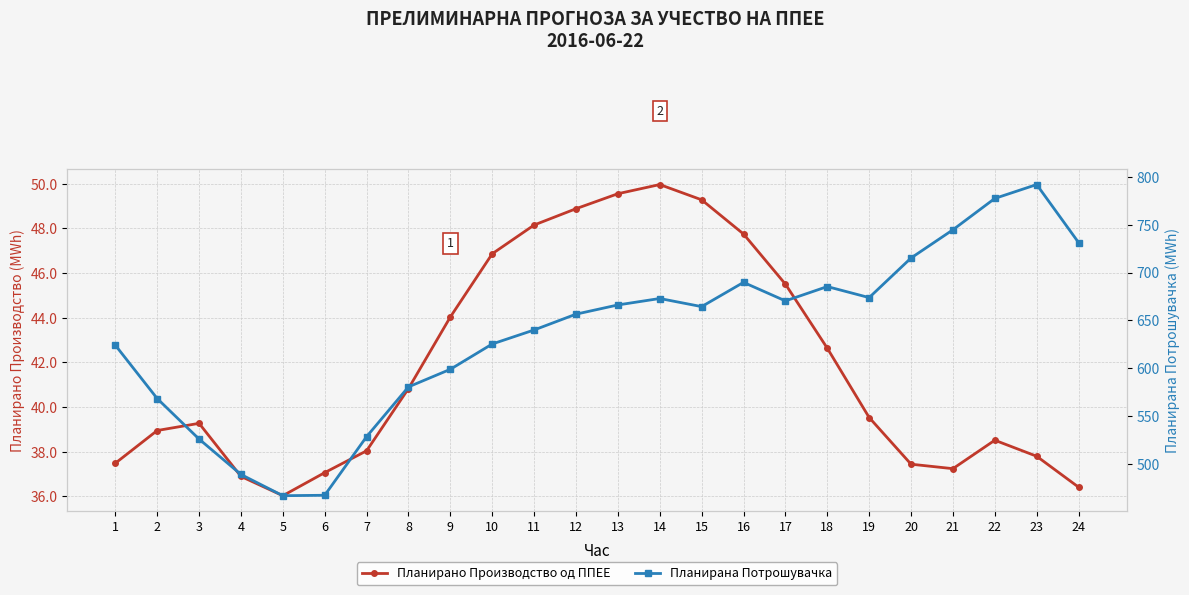

What is the difference between the maximum and minimum values in the Планирано Производство од ППЕЕ series?

13.9